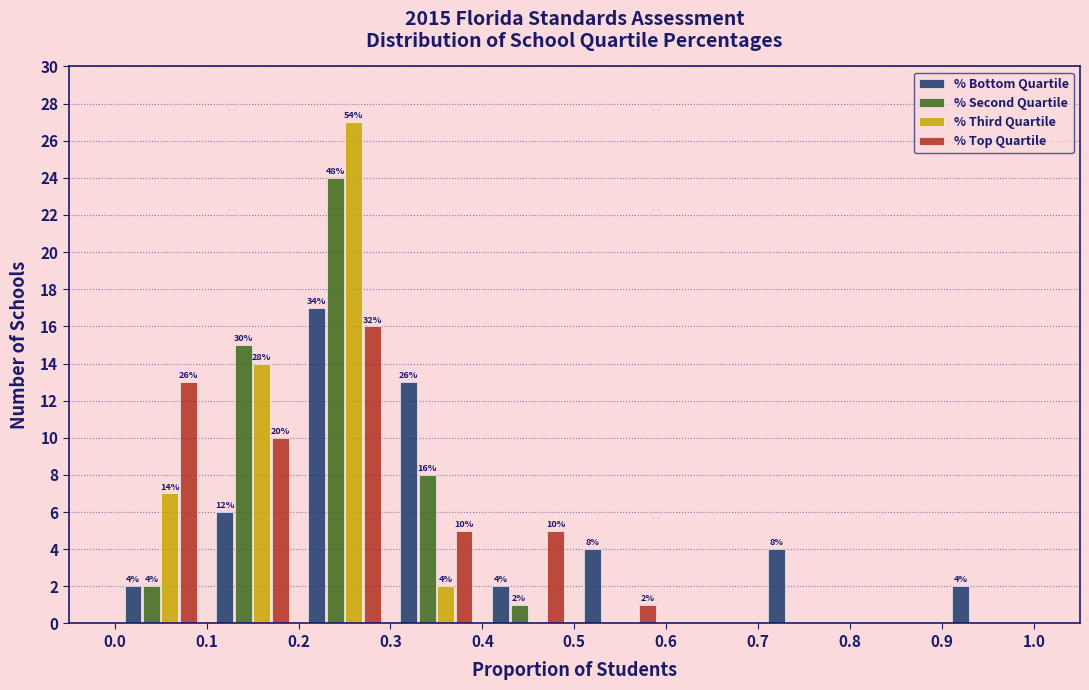

In the % Third Quartile series, which range on the x-axis has the tallest bar?

0.2 to 0.3